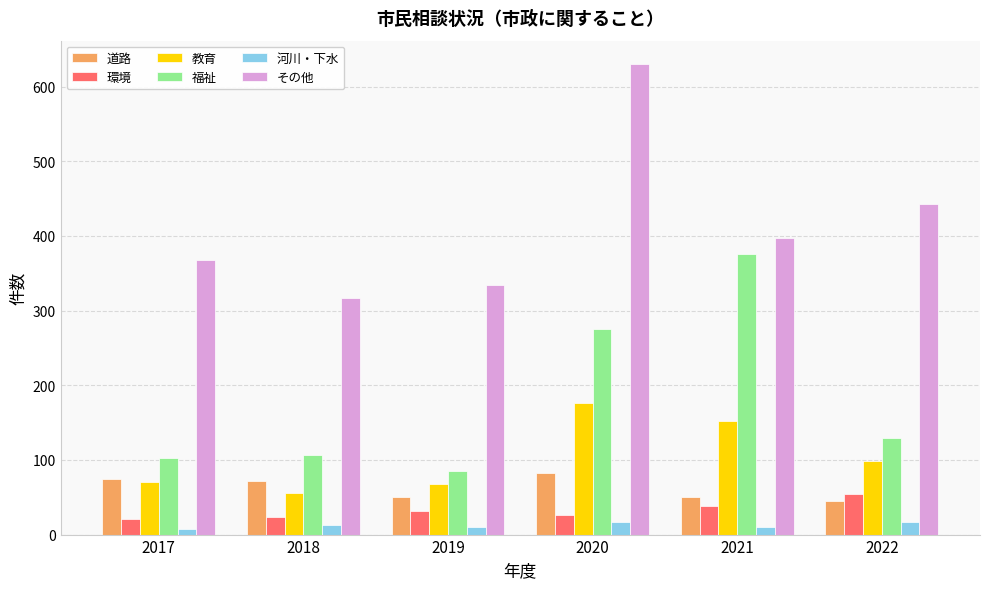

Is it true that 環境 equals 46 at 2020?

False